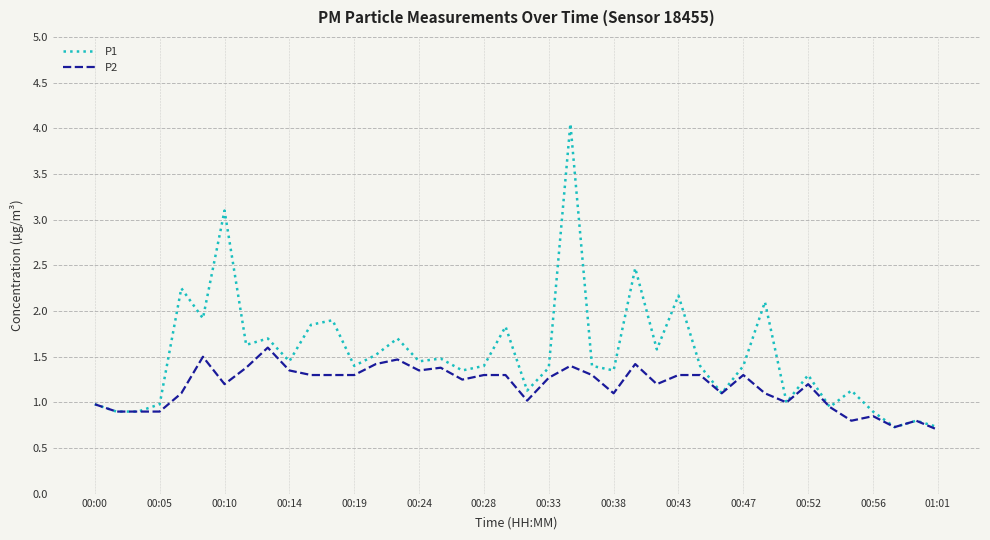

Which series has the widest spread of values?

P1